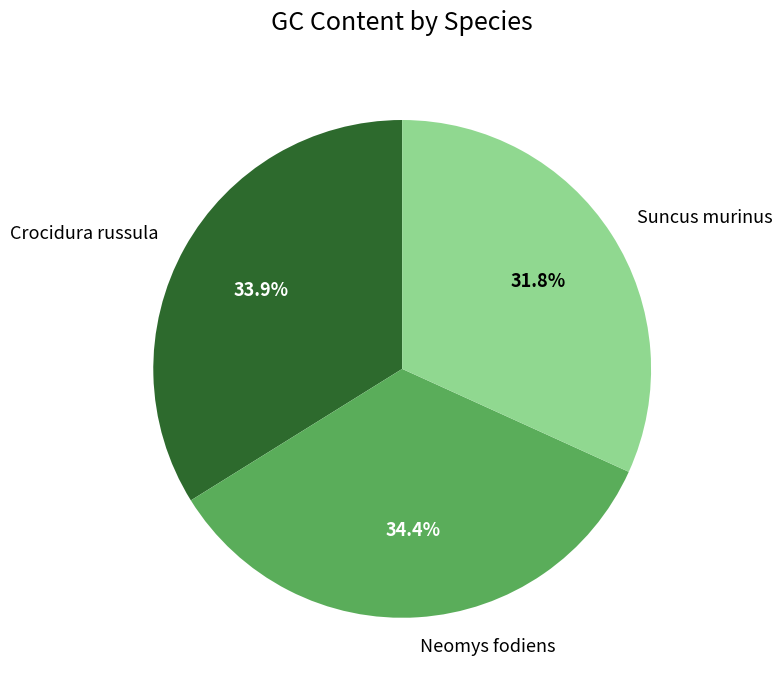

How many slices are in this pie chart?

3